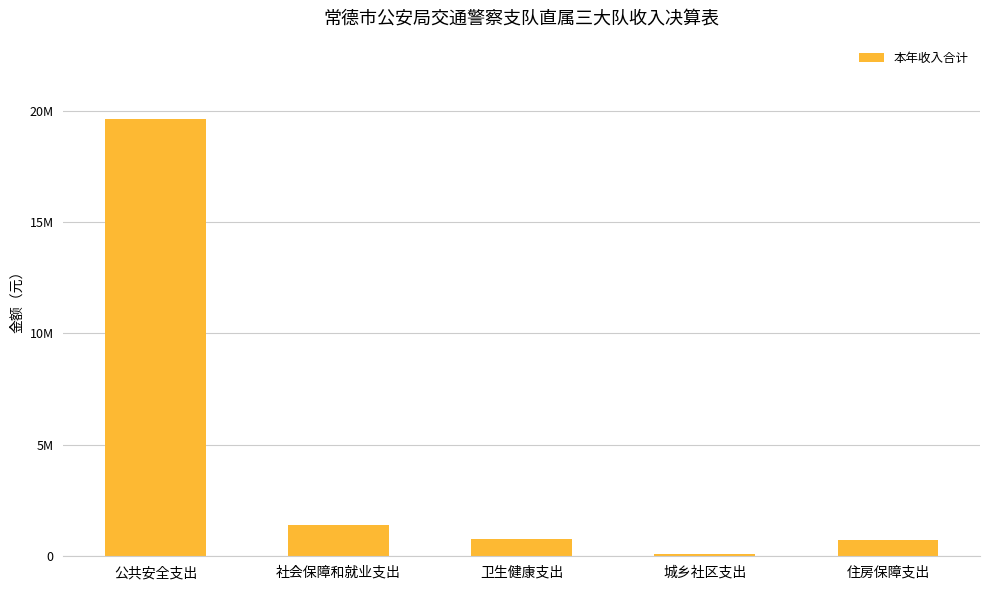

What is the ratio of the value at 社会保障和就业支出 to the value at 卫生健康支出?

1.8